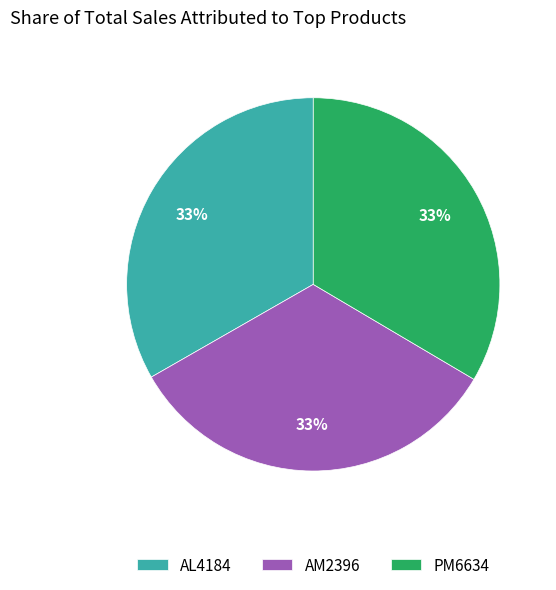

How many slices are in this pie chart?

3